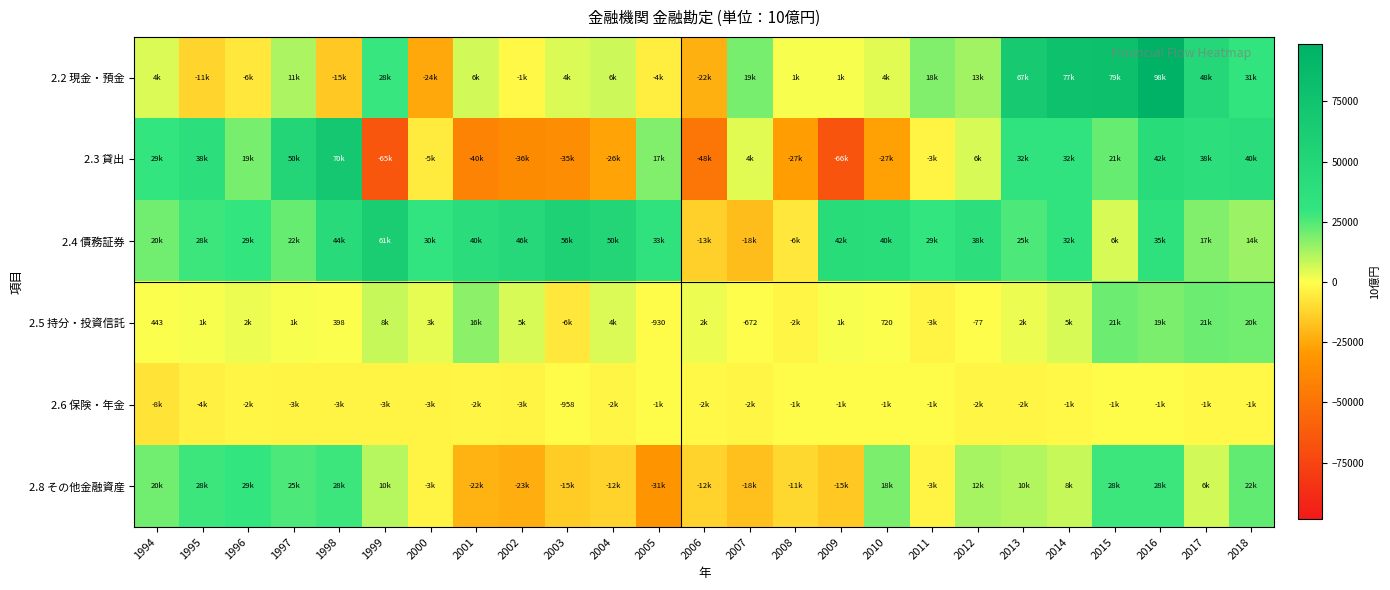

What is the average value of the 2.3 貸出 series?

2468.1